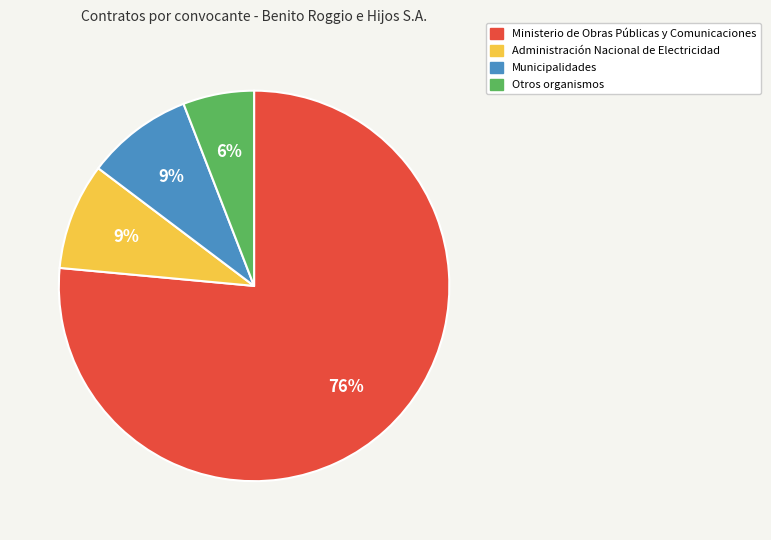

What is the smallest slice in the pie chart?

Otros organismos